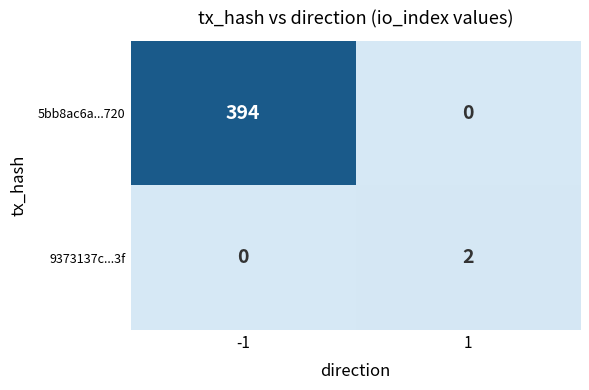

True or false: 5bb8ac6a...720 has a value of 630 at -1.

False